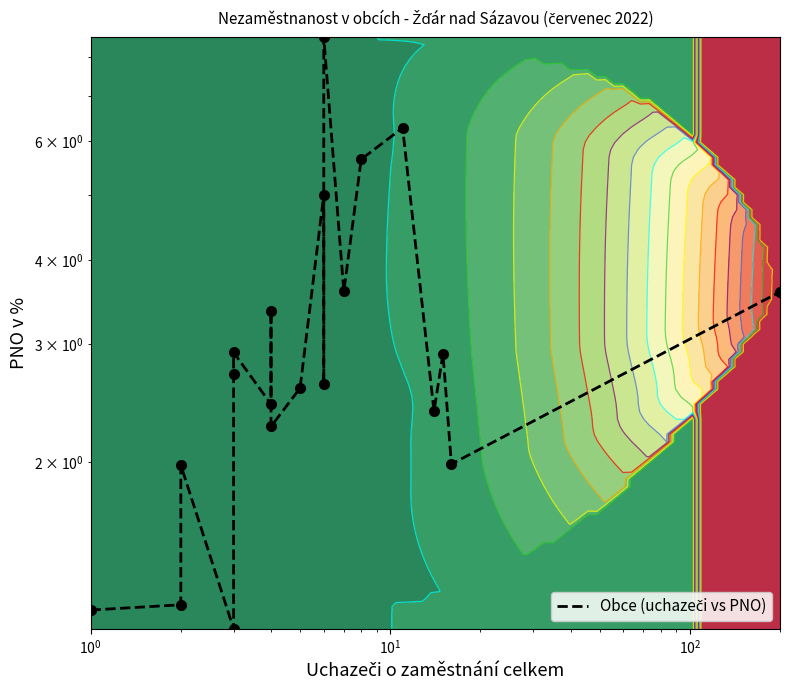

What is the smallest value displayed?

1.1